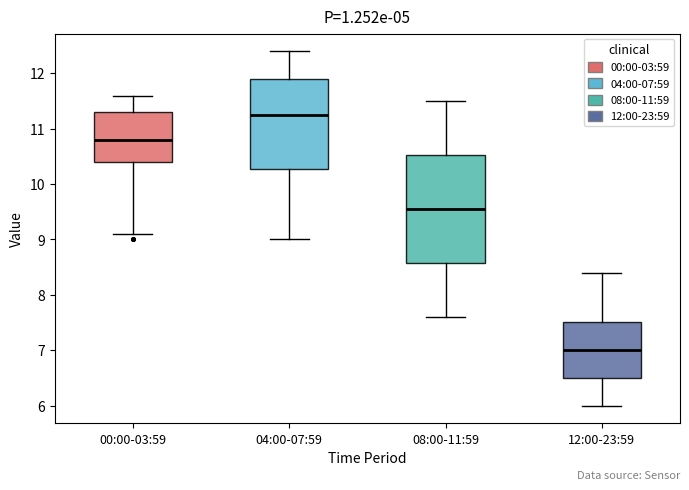

Where does the lower whisker of the box for 00:00-03:59 end on the y-axis? The values are not printed on the chart, so give them approximately, as read against the axis.

9.1